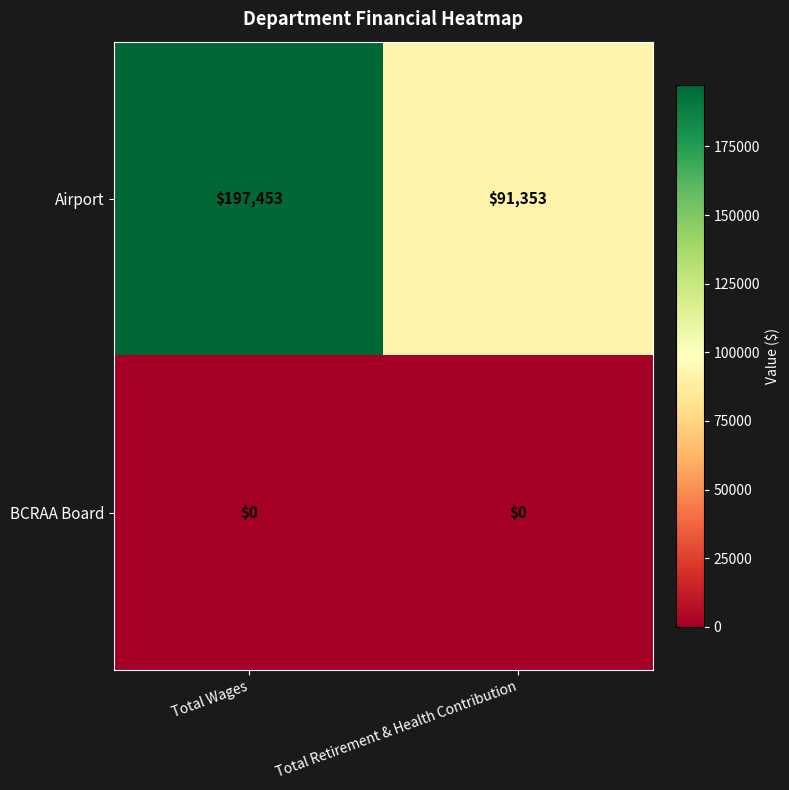

What is the spread (max minus min) of values at Total Wages?

197453